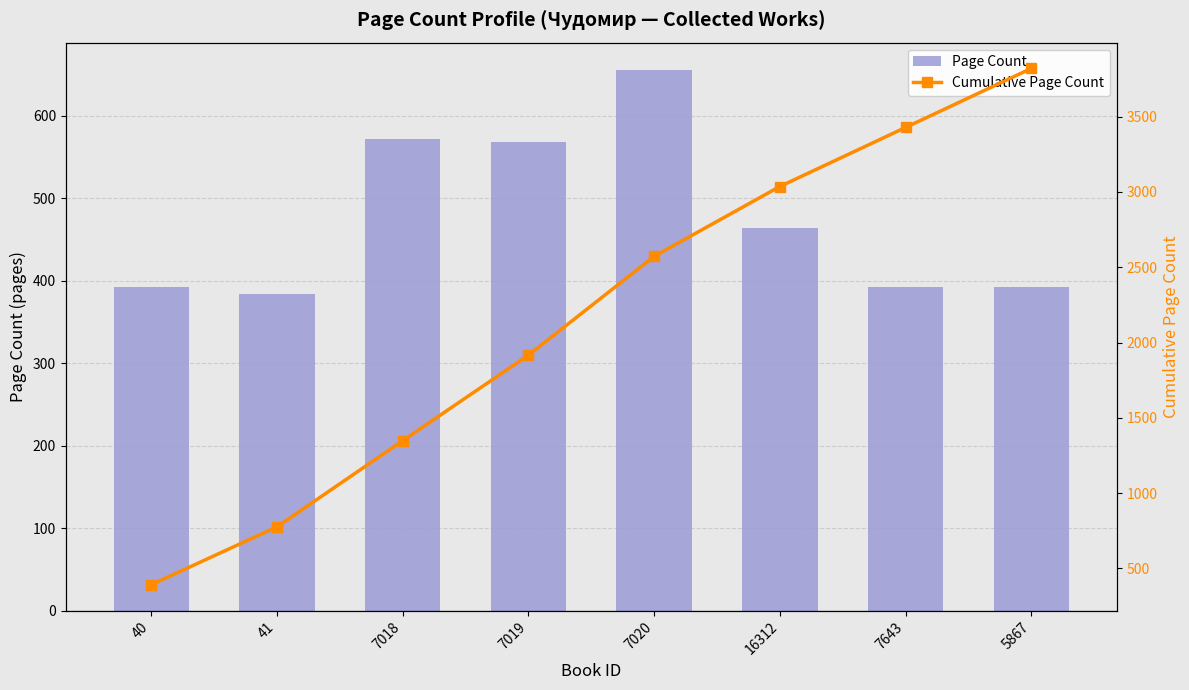

Reading left to right, extract all data points from this chart.

Page Count: 392	384	572	568	656	464	392	392
Cumulative Page Count: 392	776	1348	1916	2572	3036	3428	3820